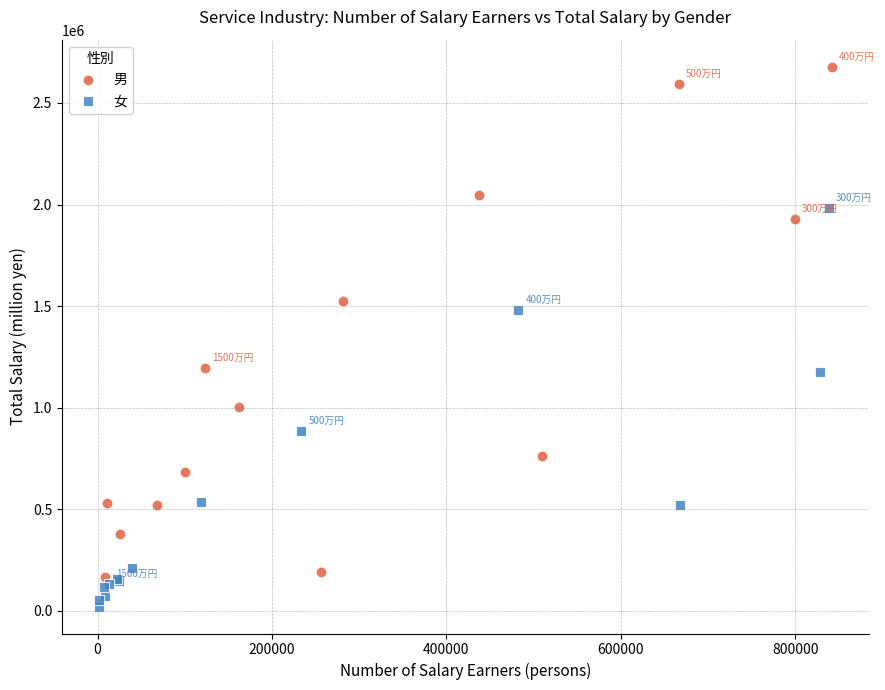

Which series contains the lowest Y value?

女